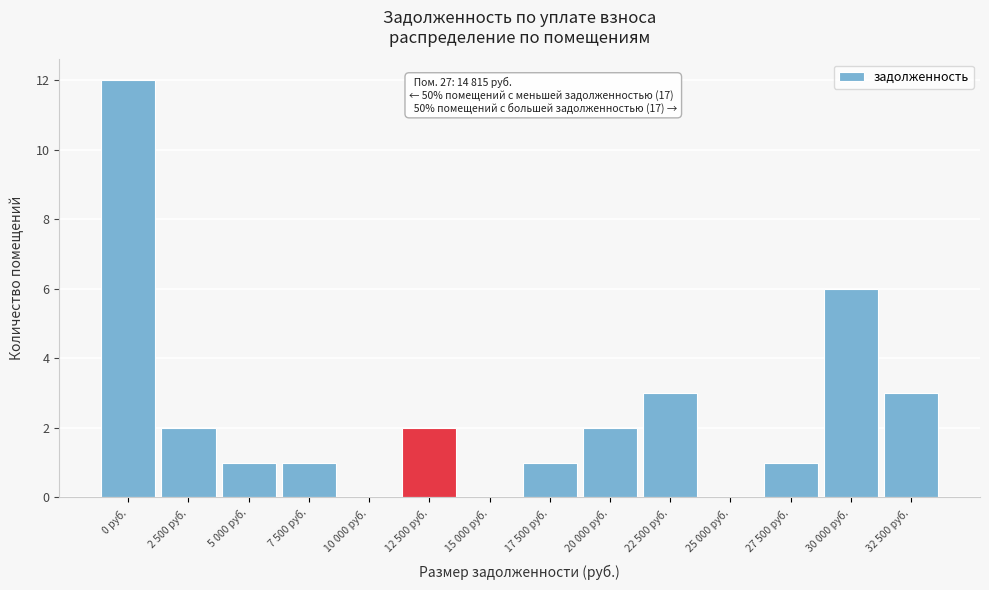

Reading left to right, what are all the values shown in this chart?

0 руб.=12	2 500 руб.=2	5 000 руб.=1	7 500 руб.=1	10 000 руб.=0	12 500 руб.=2	15 000 руб.=0	17 500 руб.=1	20 000 руб.=2	22 500 руб.=3	25 000 руб.=0	27 500 руб.=1	30 000 руб.=6	32 500 руб.=3